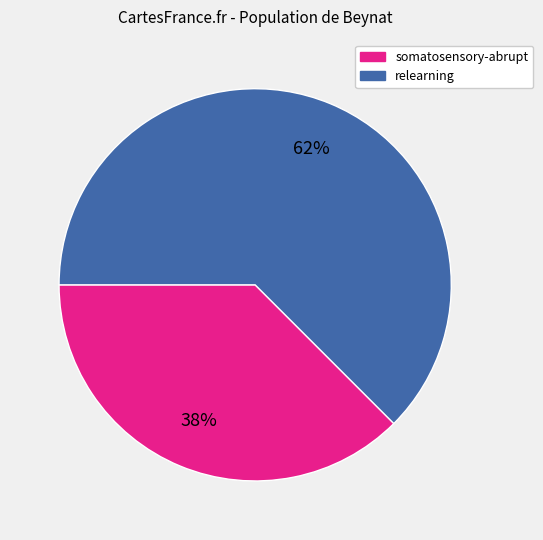

Do somatosensory-abrupt and relearning together represent more than half of the pie?

Yes